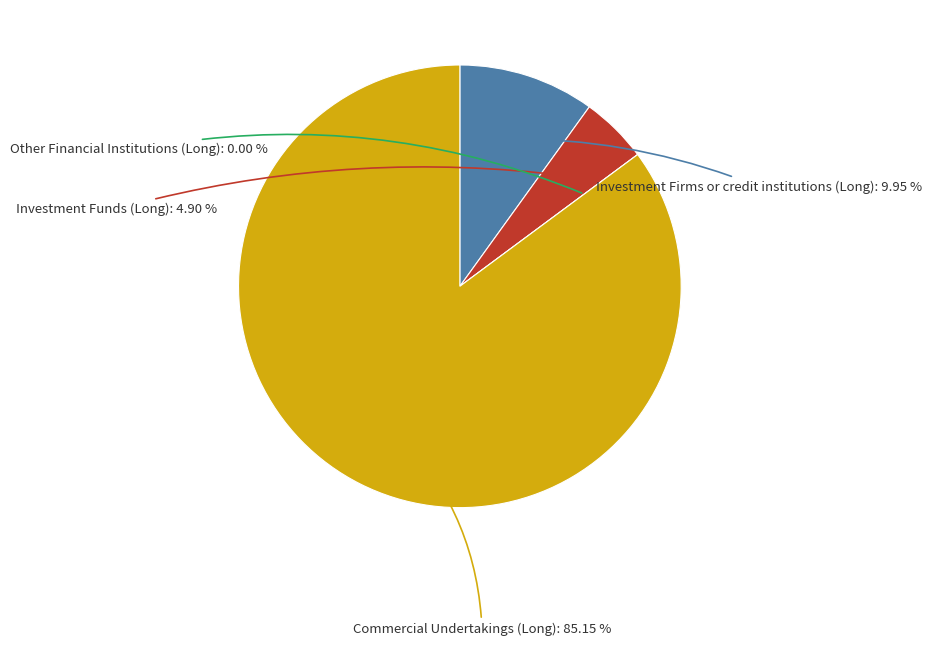

Is there any slice that represents more than half of the pie?

Yes